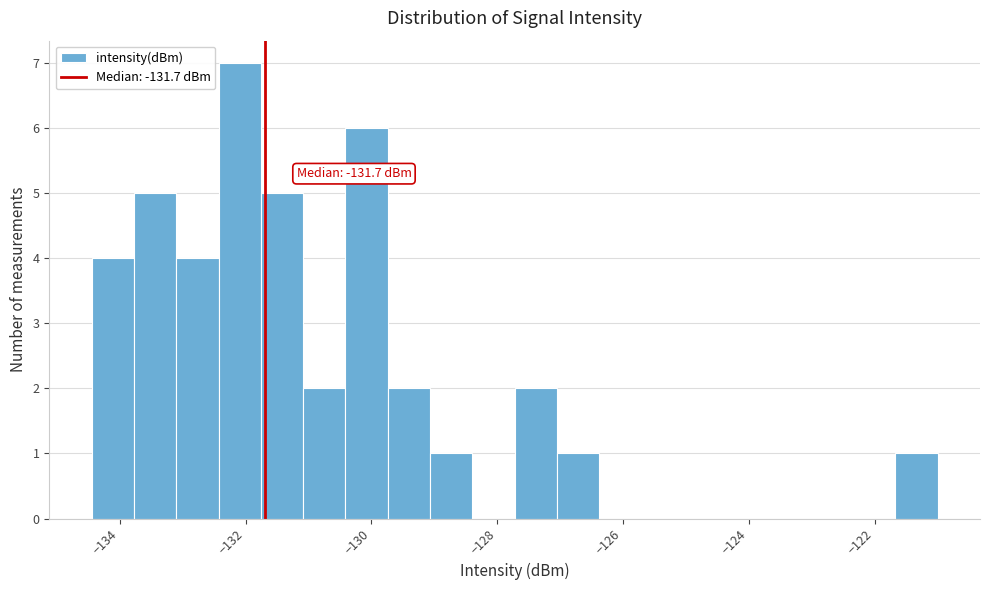

Read against the x-axis, roughly where is the centre of the tallest bar?

-132.0